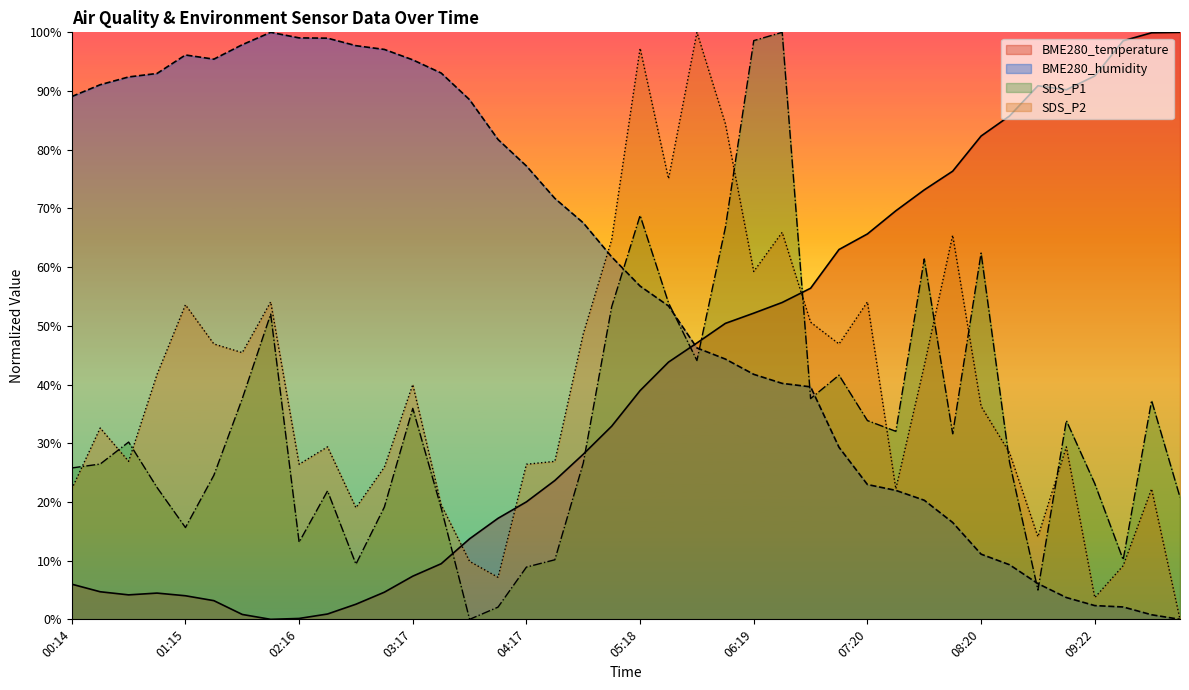

How many lines are shown in the chart?

4